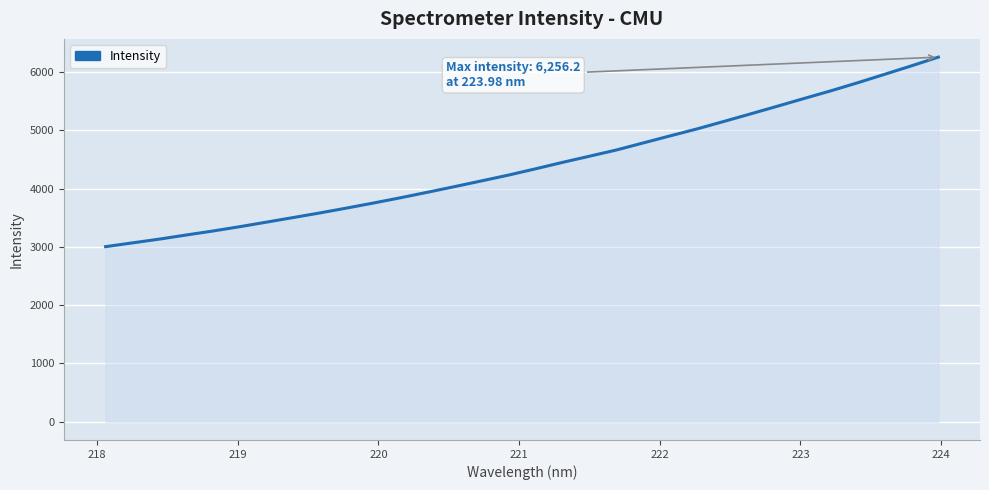

What is the maximum value shown in the chart?

6256.2